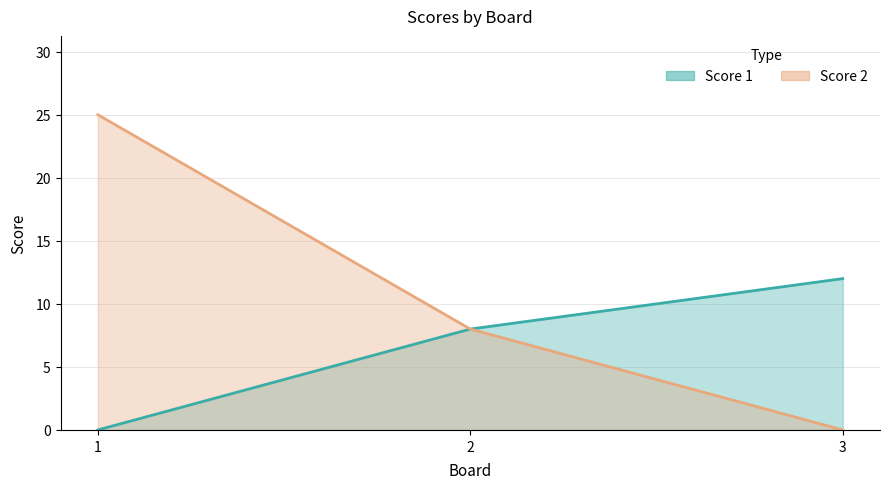

How many values in the Score 2 series are below 8?

1